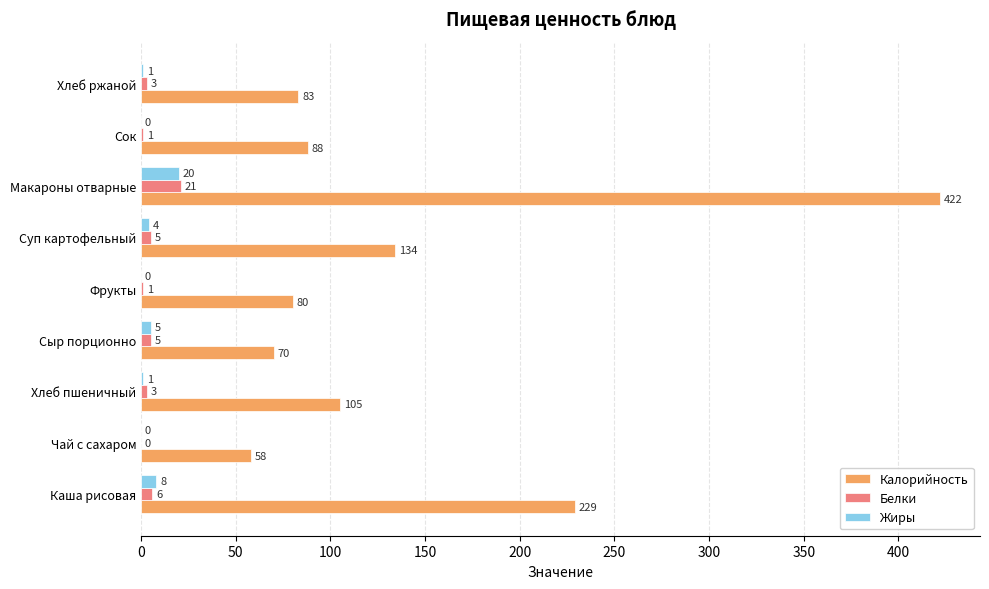

Is the value of Калорийность at Хлеб ржаной greater than the value of Жиры at Хлеб пшеничный?

Yes